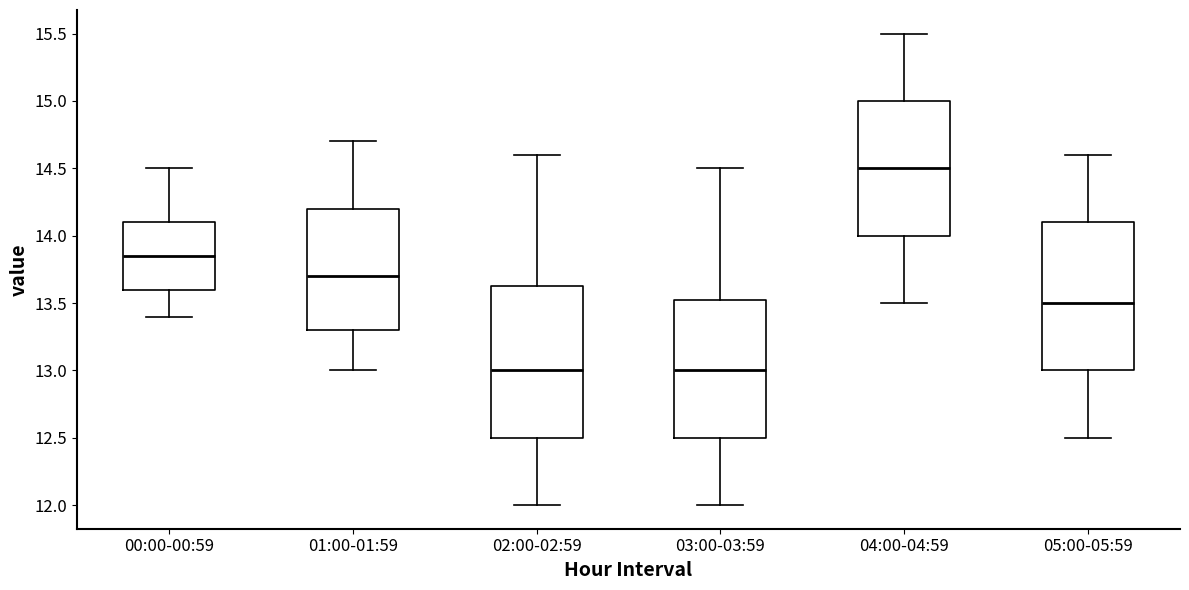

Where is the upper edge of the box for 00:00-00:59 on the y-axis? The values are not printed on the chart, so give them approximately, as read against the axis.

14.10